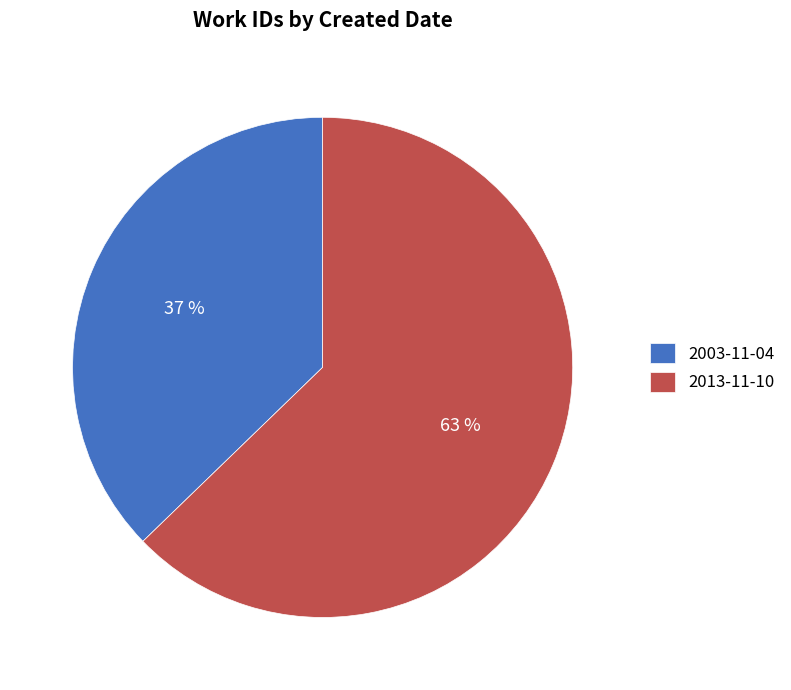

Does 2013-11-10 account for over 50% of the chart?

Yes